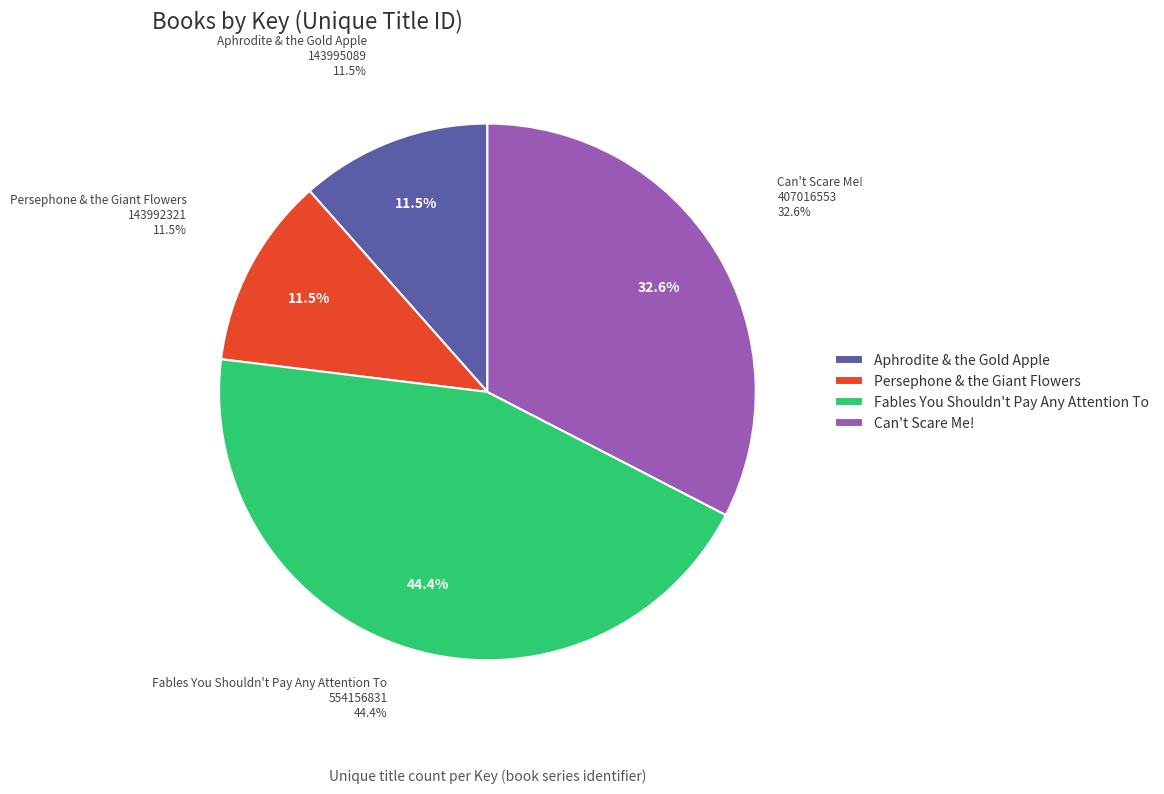

Combined, what portion of the pie is Persephone & the Giant Flowers and Aphrodite & the Gold Apple?

23.1%